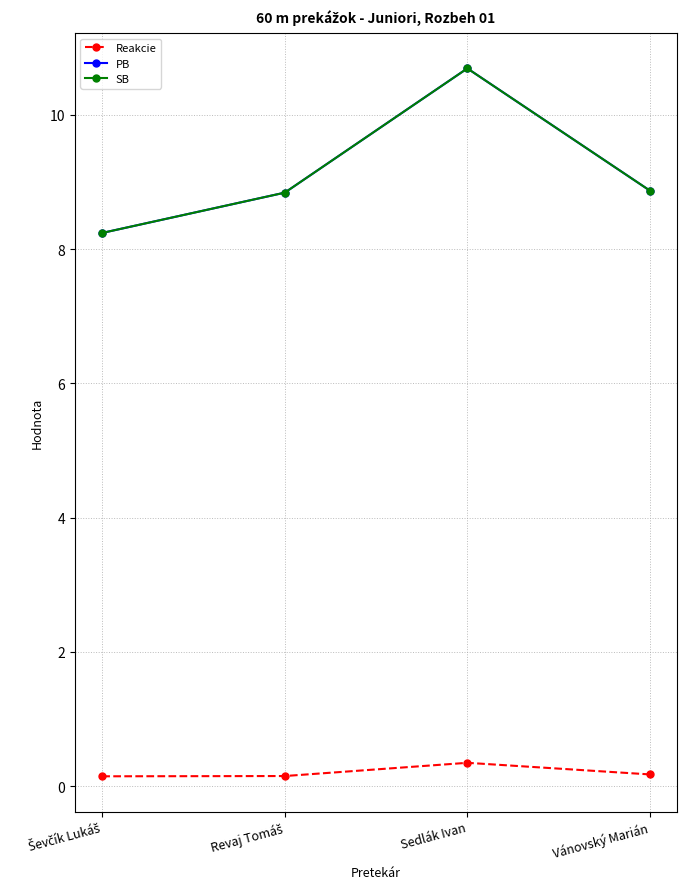

What is the sum of the PB values at Ševčík Lukáš and Sedlák Ivan?

18.9